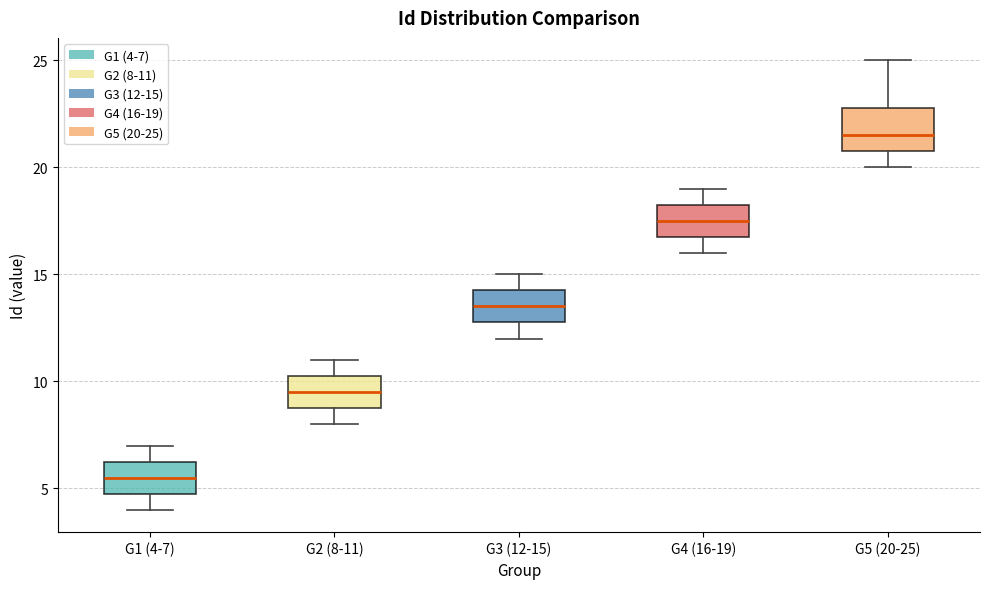

Reading left to right, transcribe this box plot: for each box, give where its median line is, the range the box spans, and where its two whiskers end, as read against the y-axis. The values are not printed on the chart, so give them approximately, as read against the axis.

G1 (4-7): median 5.5, box 5.0 to 6.5, whiskers 4.0 to 7.0
G2 (8-11): median 9.5, box 9.0 to 10.5, whiskers 8.0 to 11.0
G3 (12-15): median 13.5, box 13.0 to 14.5, whiskers 12.0 to 15.0
G4 (16-19): median 17.5, box 17.0 to 18.5, whiskers 16.0 to 19.0
G5 (20-25): median 21.5, box 21.0 to 23.0, whiskers 20.0 to 25.0